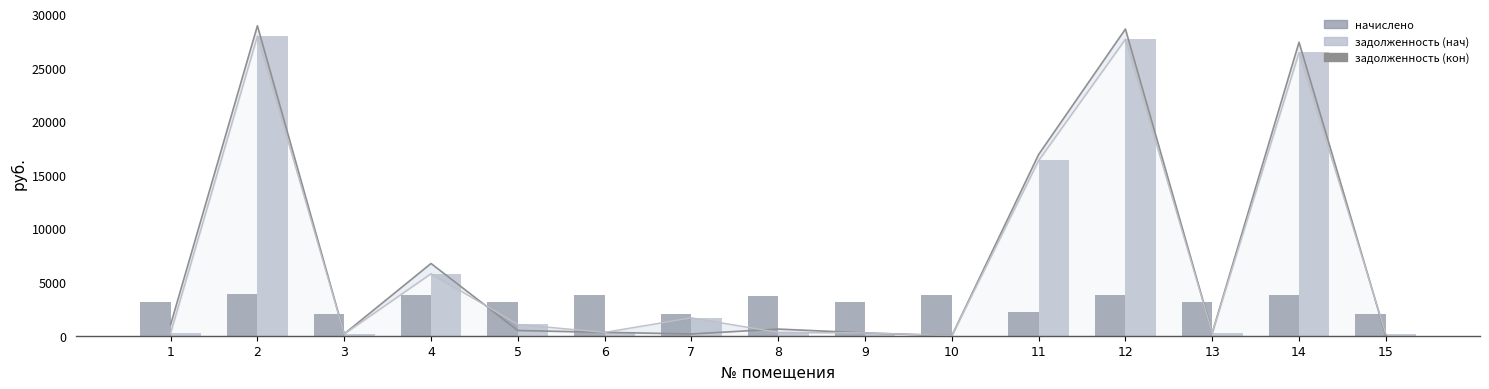

The задолженность (нач) линия series shows 166.4 at 3. True or false?

True